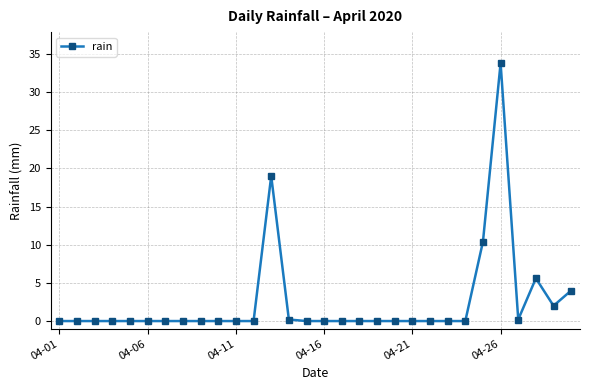

True or false: the data has more than 1 interior local peaks.

True